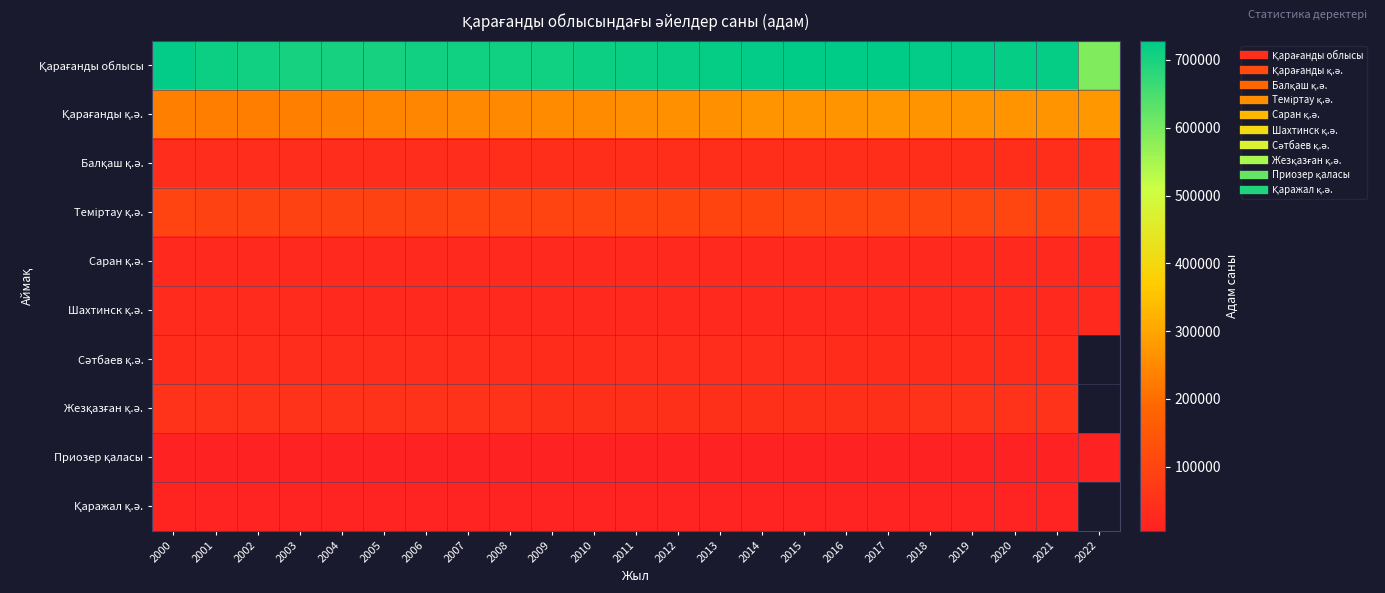

Rank the categories by Қарағанды облысы value from highest to lowest.

2016, 2015, 2017, 2018, 2000, 2014, 2019, 2020, 2013, 2021, 2012, 2011, 2001, 2010, 2007, 2008, 2009, 2006, 2002, 2005, 2004, 2003, 2022